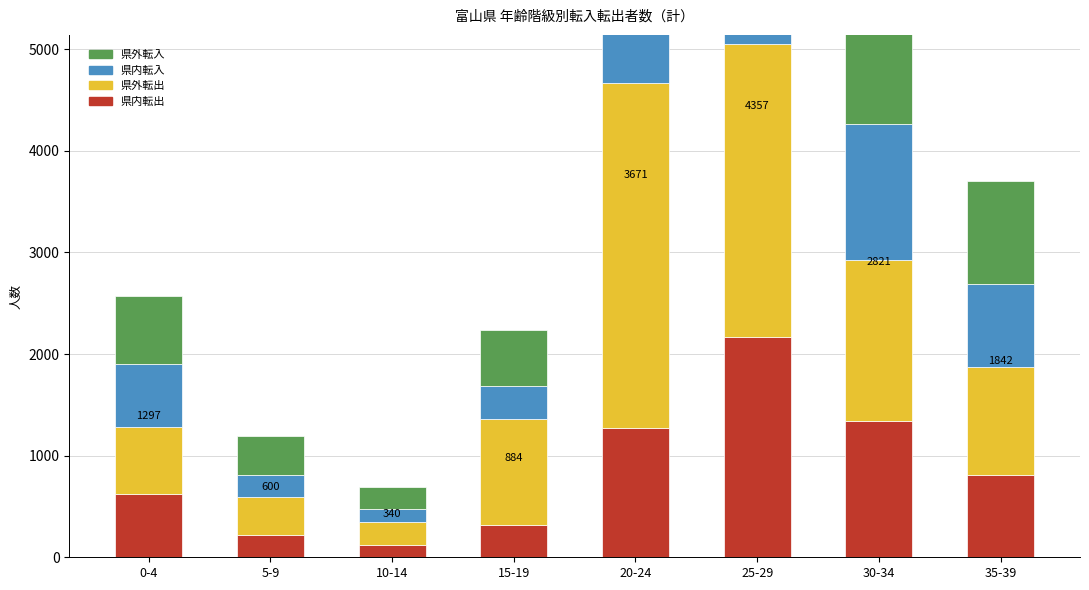

At which category does the chart reach its minimum across all series?

10-14